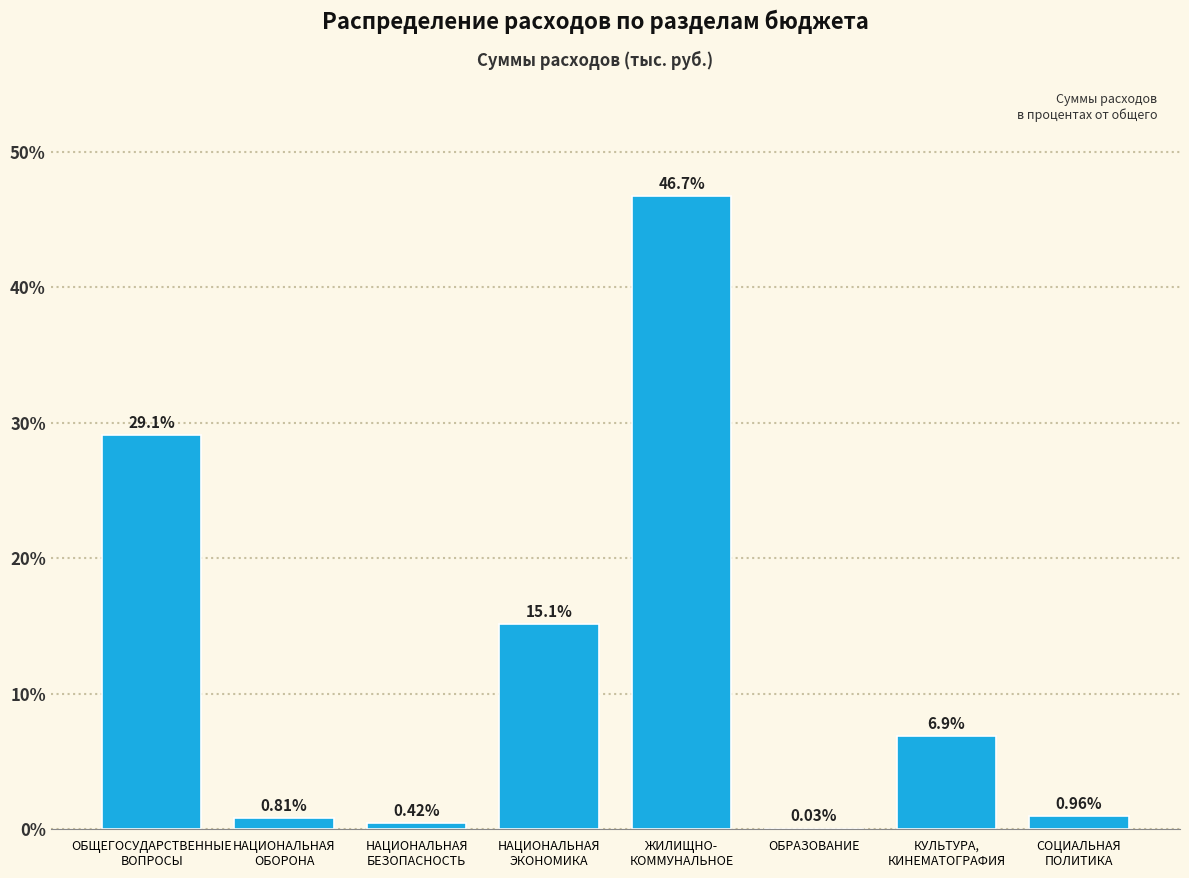

What is the sum of all values?

100.0